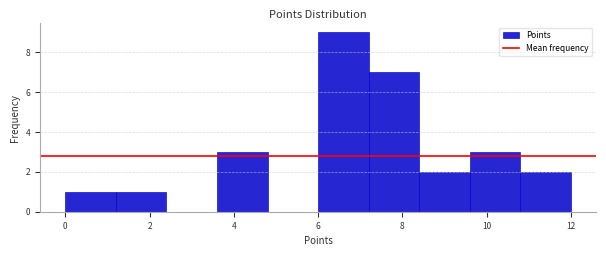

How tall is the bar that spans 3.6 to 4.8 on the x-axis? The values are not printed on the chart, so give them approximately, as read against the axis.

3